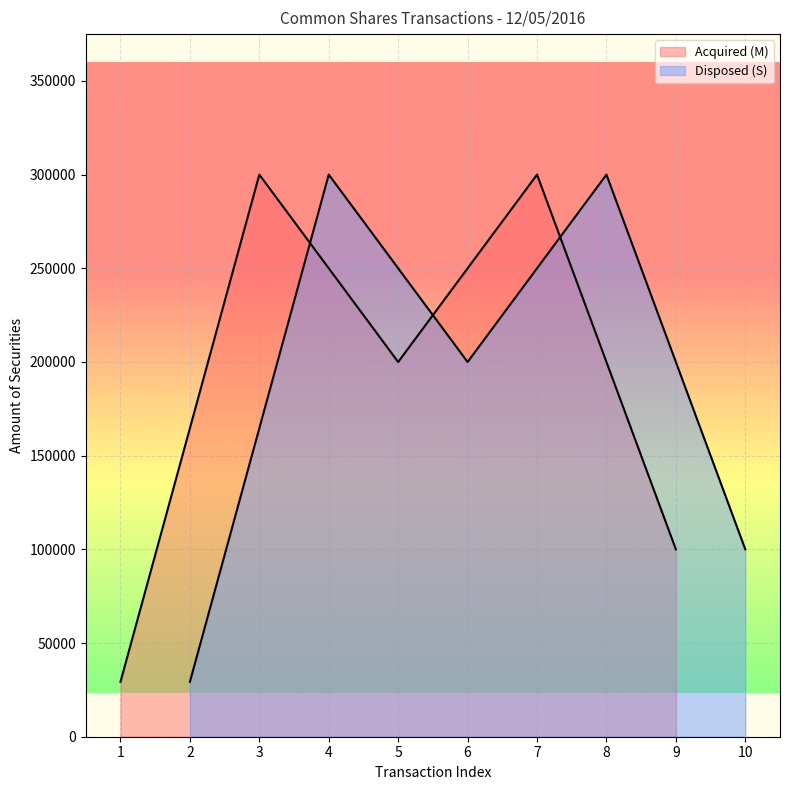

What is the minimum value shown in the chart?

29332